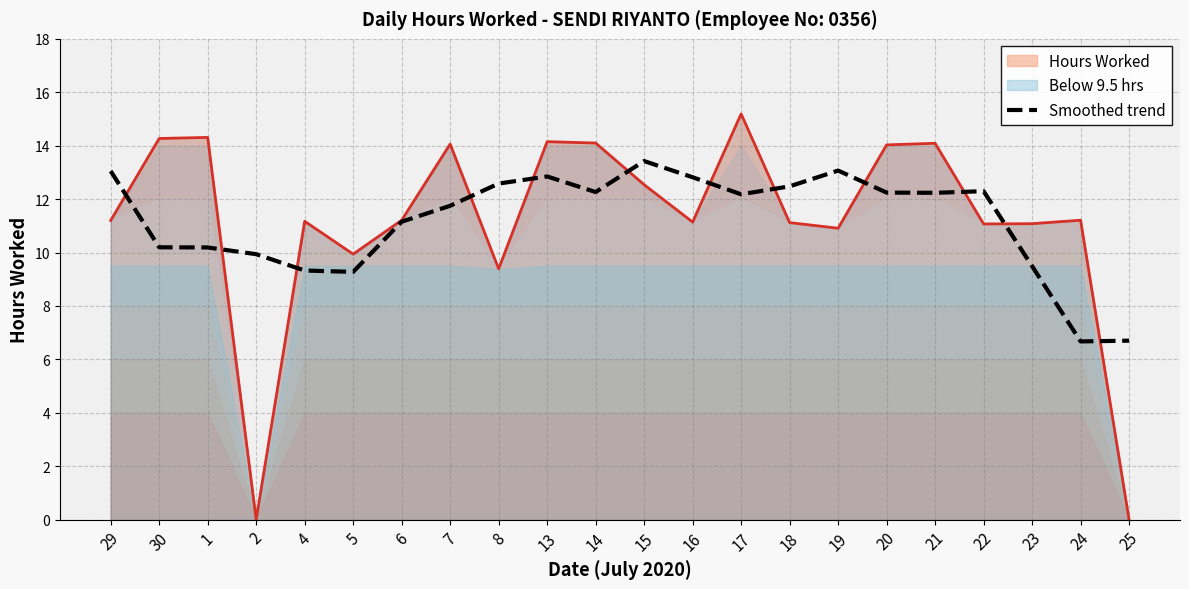

What is the maximum value for Hours Worked?

15.2